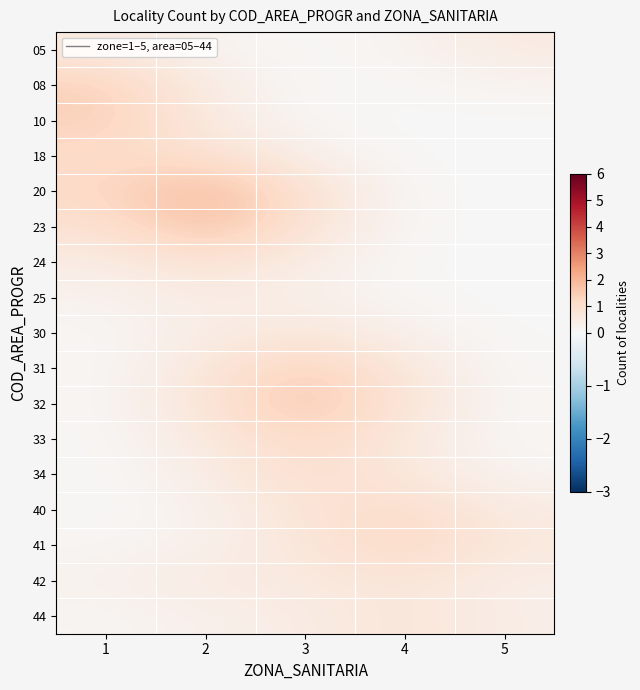

Reading right to left, list all the values displayed in this chart.

05: 5=0.5	4=0.2	3=0.0	2=0.2	1=0.6
08: 5=0.2	4=0.1	3=0.1	2=0.5	1=1.4
10: 5=0.0	4=0.0	3=0.1	2=0.5	1=1.4
18: 5=0.0	4=0.0	3=0.4	2=1.0	1=1.1
20: 5=0.0	4=0.1	3=0.9	2=2.0	1=1.2
23: 5=0.0	4=0.1	3=0.8	2=1.8	1=0.9
24: 5=0.0	4=0.0	3=0.4	2=0.9	1=0.4
25: 5=0.0	4=0.1	3=0.3	2=0.5	1=0.2
30: 5=0.0	4=0.3	3=0.7	2=0.4	1=0.1
31: 5=0.1	4=0.7	3=1.4	2=0.7	1=0.1
32: 5=0.1	4=0.8	3=1.7	2=0.8	1=0.1
33: 5=0.1	4=0.6	3=1.2	2=0.5	1=0.1
34: 5=0.2	4=0.7	3=1.0	2=0.4	1=0.0
40: 5=0.5	4=1.1	3=0.8	2=0.2	1=0.0
41: 5=0.6	4=1.3	3=0.7	2=0.3	1=0.1
42: 5=0.4	4=0.7	3=0.6	2=0.5	1=0.3
44: 5=0.4	4=0.8	3=0.5	2=0.3	1=0.1